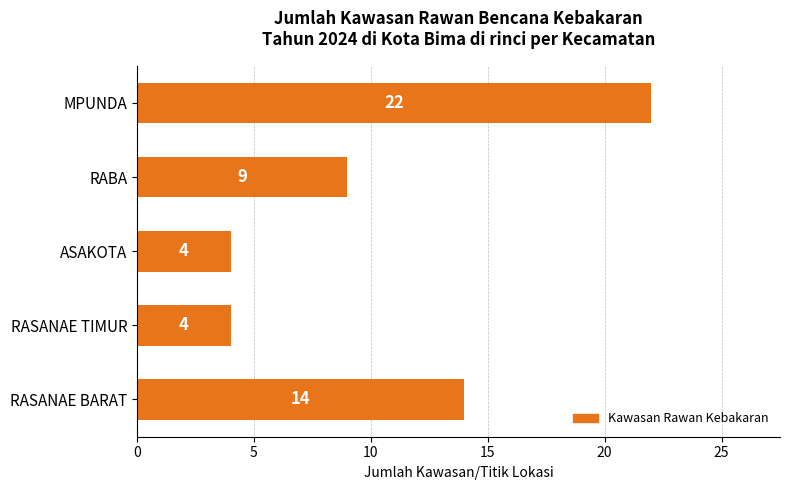

Count the values in the range 4 to 14.

4